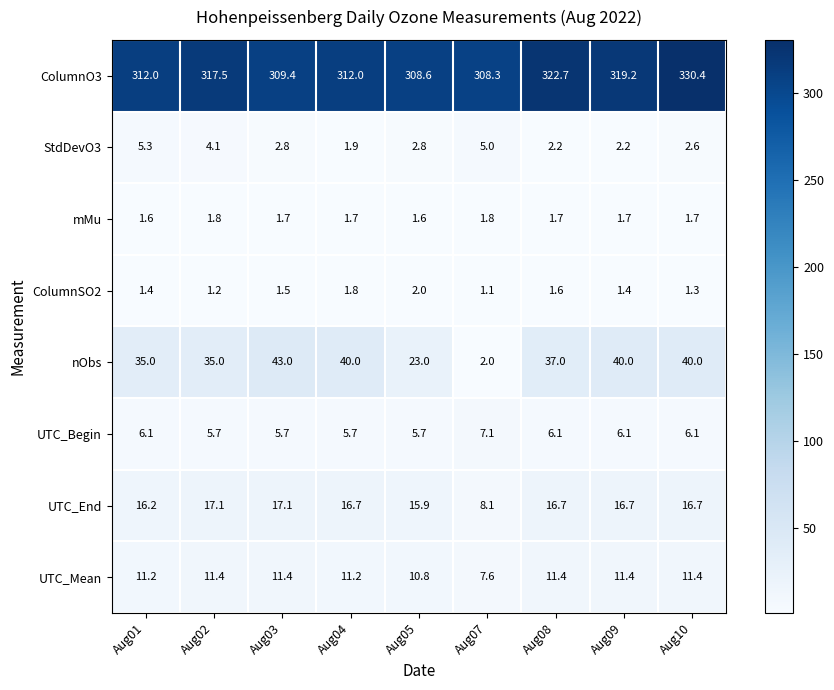

Which series has the largest range (max minus min)?

nObs